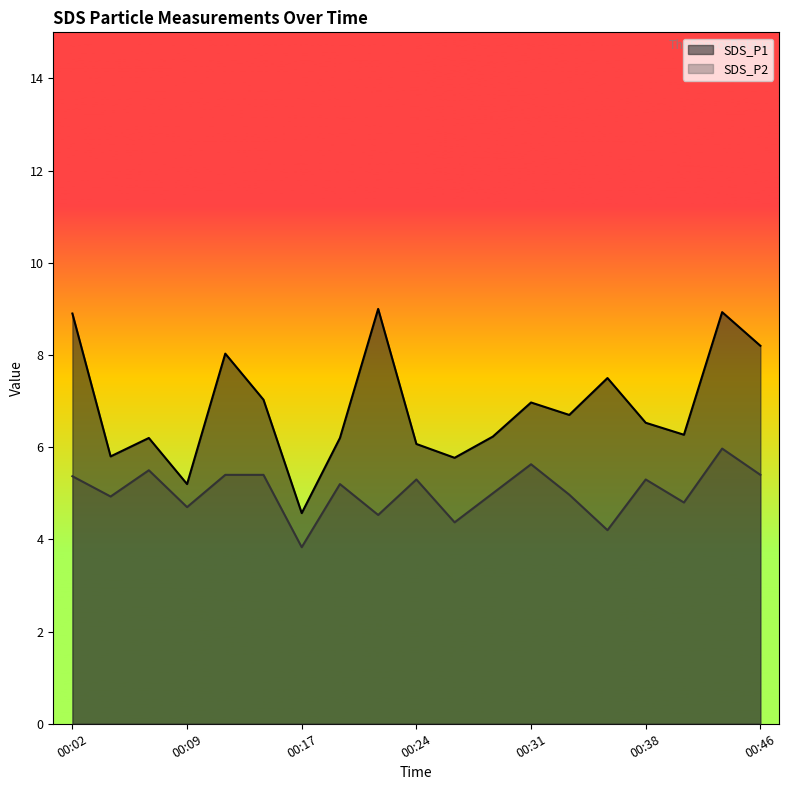

The SDS_P1 series shows 4.6 at 00:17. True or false?

True